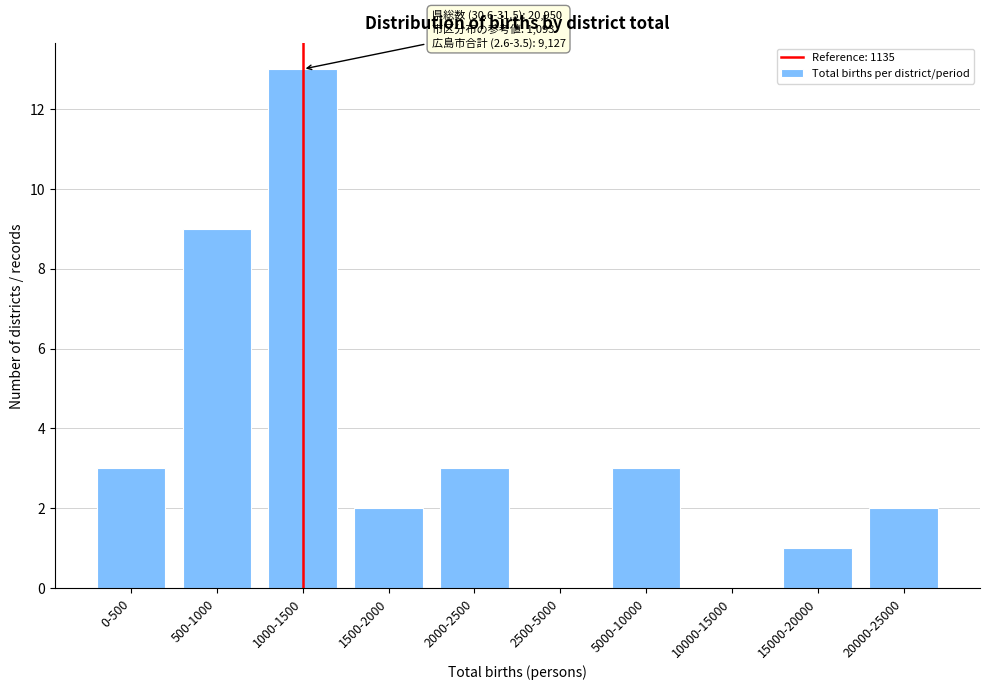

Reading left to right, list all the values displayed in this chart.

0-500=3	500-1000=9	1000-1500=13	1500-2000=2	2000-2500=3	2500-5000=0	5000-10000=3	10000-15000=0	15000-20000=1	20000-25000=2